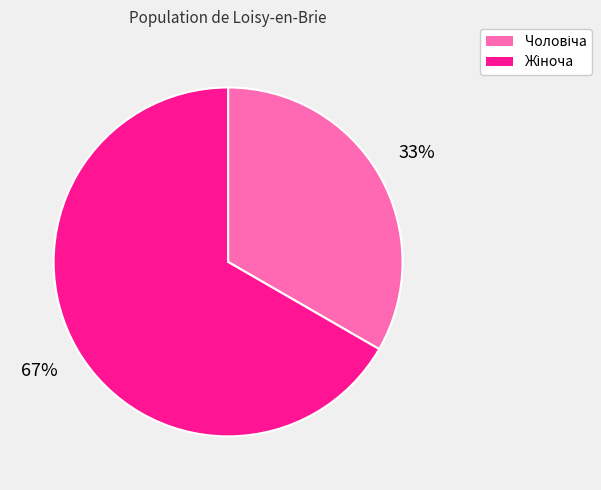

Does any single category account for the majority?

Yes